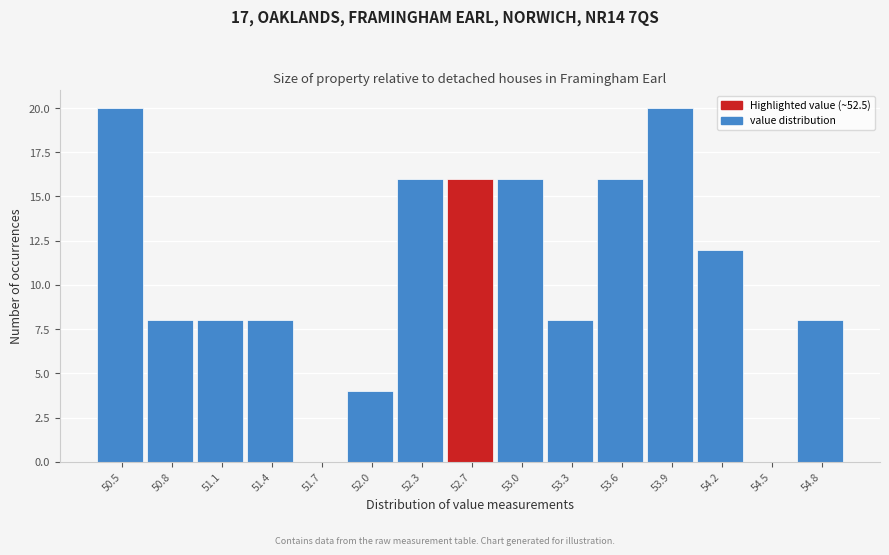

Reading left to right, transcribe this chart: for each bar, give the range it covers on the x-axis and its height. Neither the bar edges nor the heights are printed on the chart, so give them approximately, as read against the axes.

50.30 to 50.60: 20
50.60 to 50.95: 8
50.95 to 51.25: 8
51.25 to 51.55: 8
51.55 to 51.85: 0
51.85 to 52.20: 4
52.20 to 52.50: 16
52.50 to 52.80: 16
52.80 to 53.10: 16
53.10 to 53.45: 8
53.45 to 53.75: 16
53.75 to 54.05: 20
54.05 to 54.35: 12
54.35 to 54.70: 0
54.70 to 55.00: 8